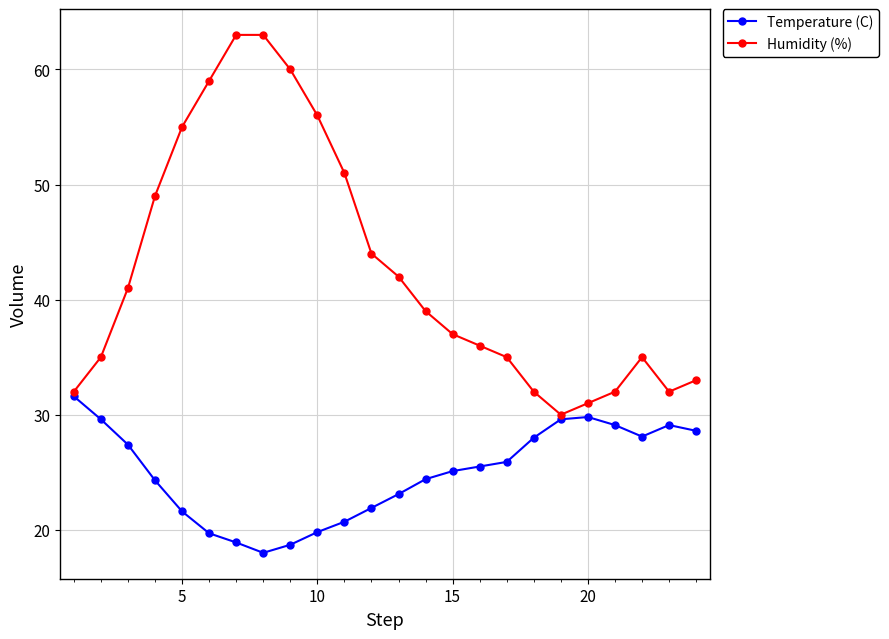

List the series in order of their overall mean, highest first.

Humidity (%), Temperature (C)